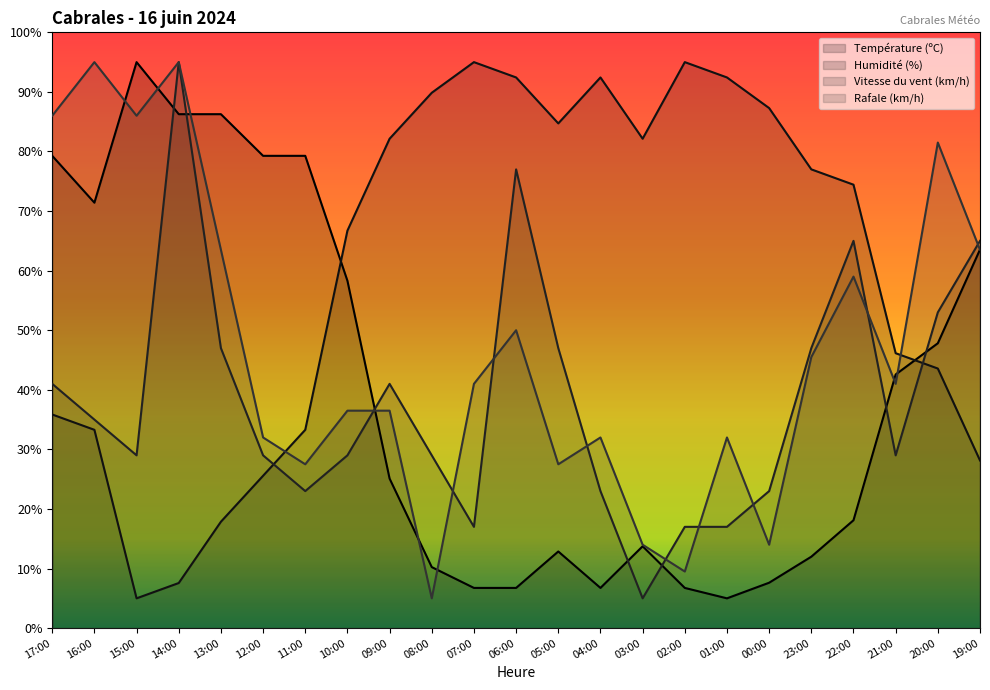

After their last crossing, which series has the higher values: Humidité (%) or Rafale (km/h)?

Rafale (km/h)